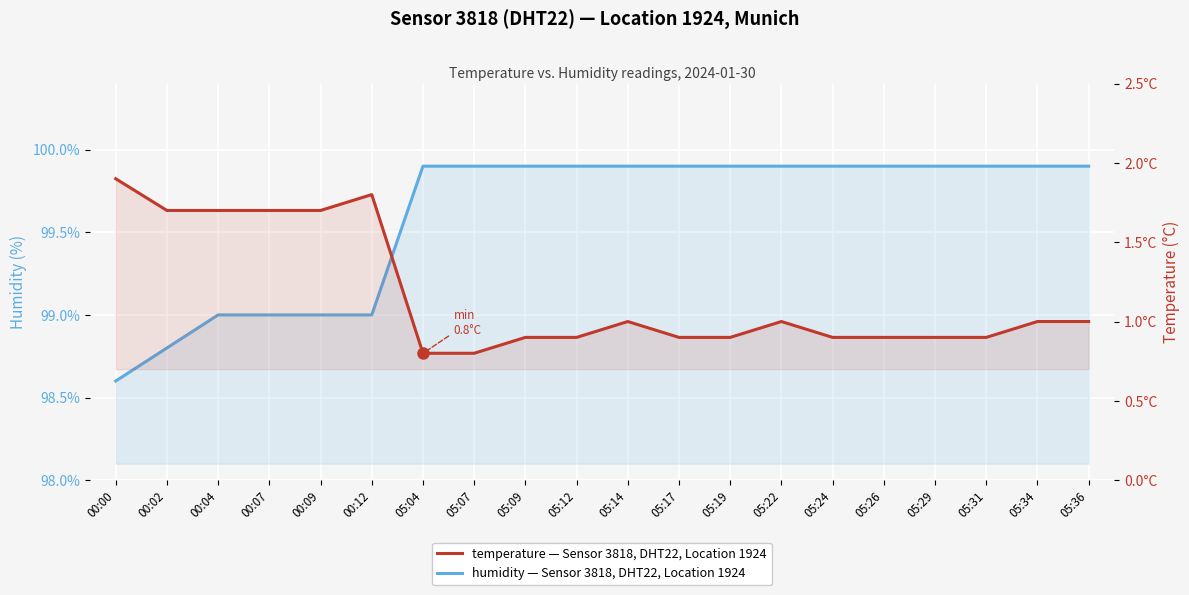

What is the average value of the temperature series?

1.2